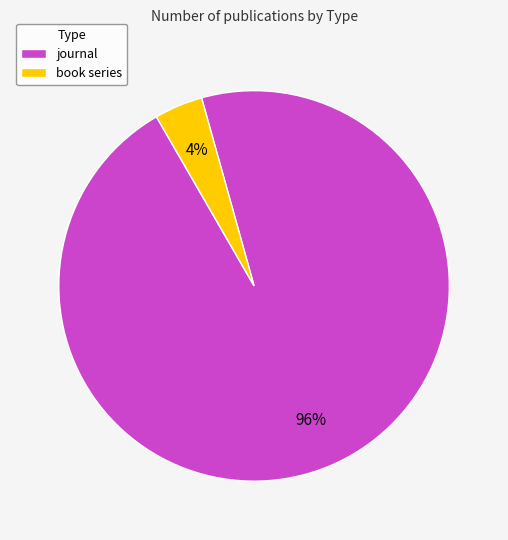

To the nearest percent, what percentage of the pie is journal?

96%